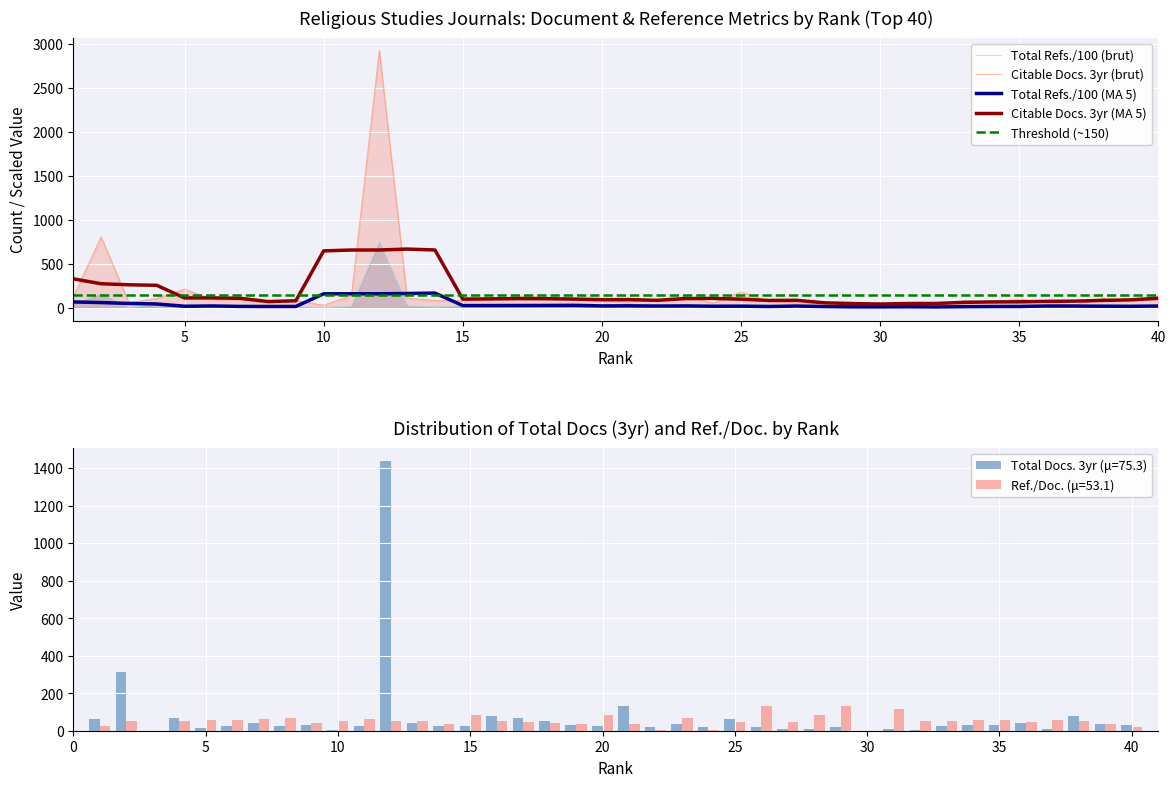

Which series has the largest total across all categories?

Citable Docs. (3years)